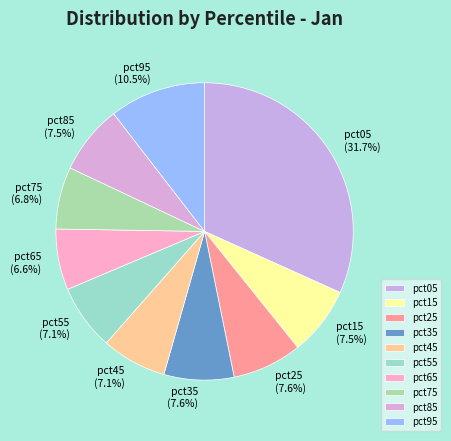

To the nearest percent, what is the difference between the largest and smallest slice percentages?

25%